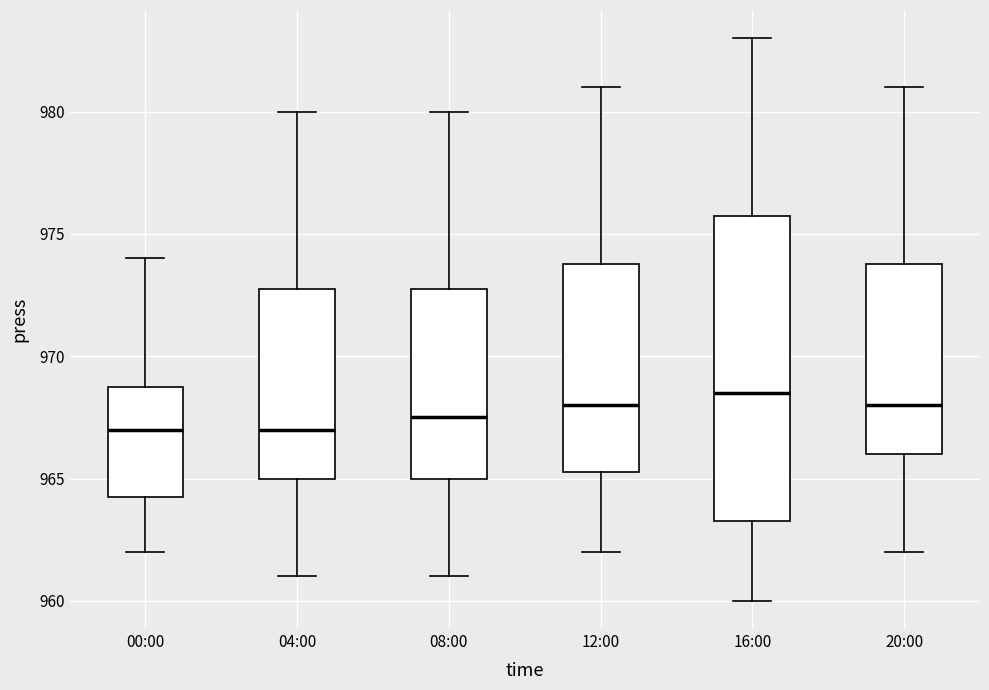

Which box is the tallest, from its lower edge to its upper edge?

16:00